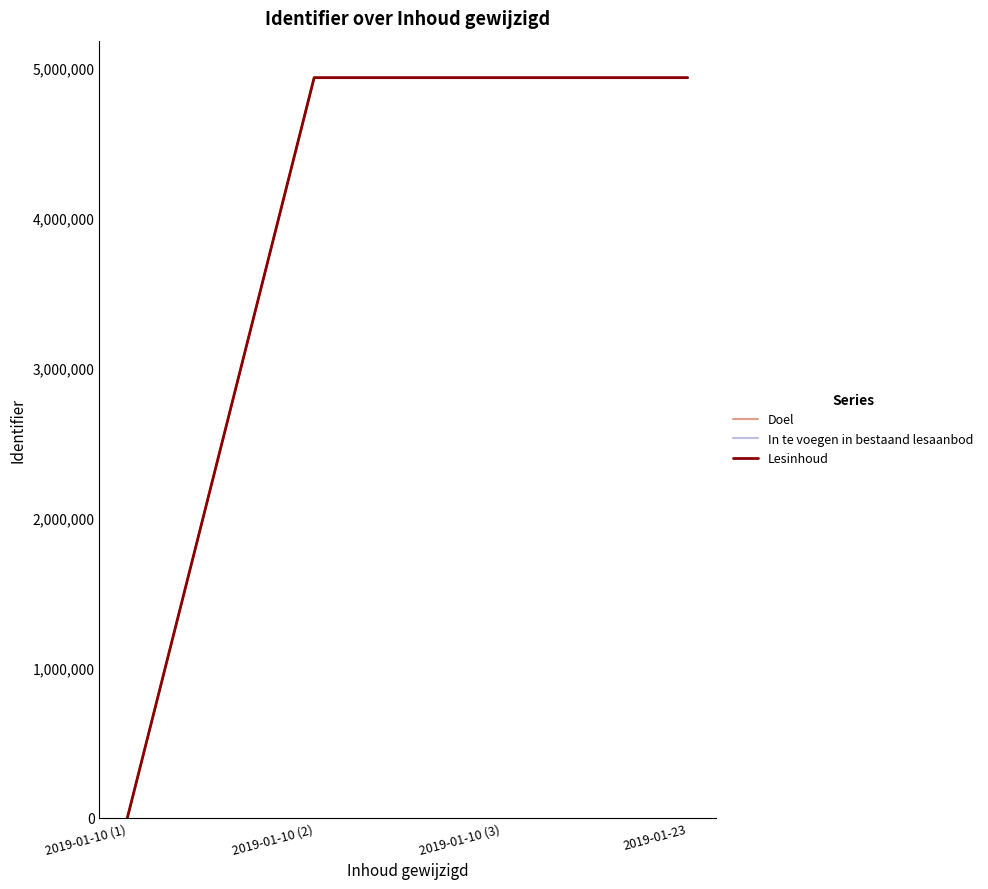

Reading left to right, transcribe all the data shown in this chart.

Doel: 2019-01-10 (1)=0	2019-01-10 (2)=4936239	2019-01-10 (3)=4936239	2019-01-23=4936239
In te voegen in bestaand lesaanbod: 2019-01-10 (1)=0	2019-01-10 (2)=4936241	2019-01-10 (3)=4936241	2019-01-23=4936241
Lesinhoud: 2019-01-10 (1)=0	2019-01-10 (2)=4936244	2019-01-10 (3)=4936244	2019-01-23=4936244